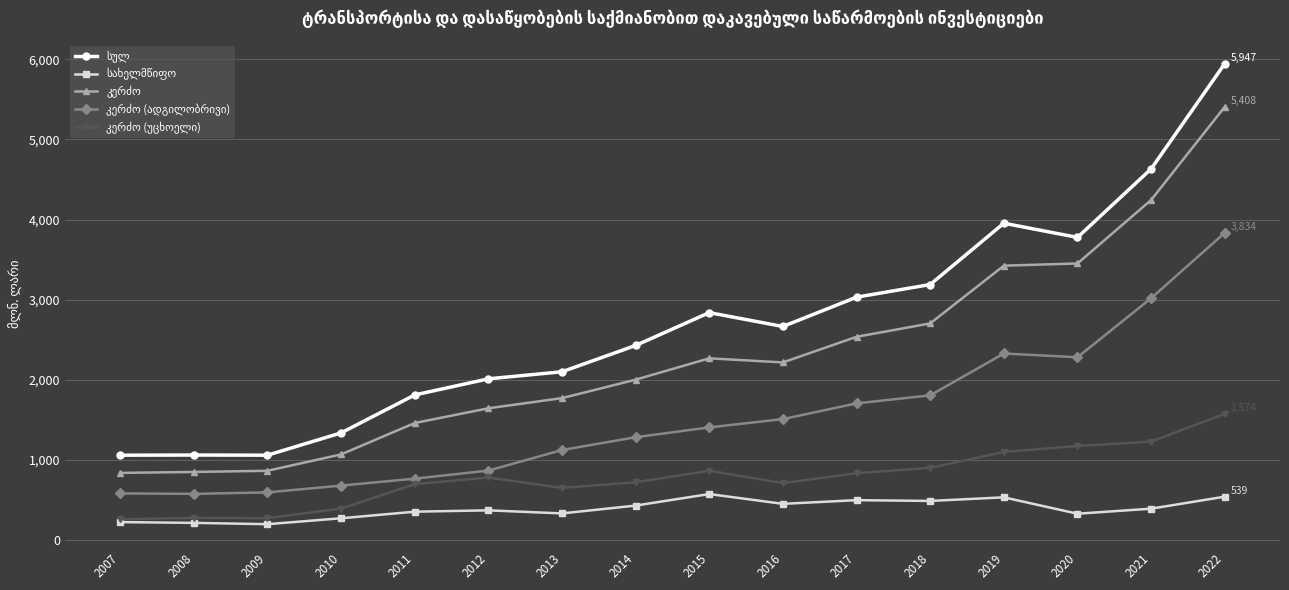

Which label corresponds to the largest value in the chart?

2022